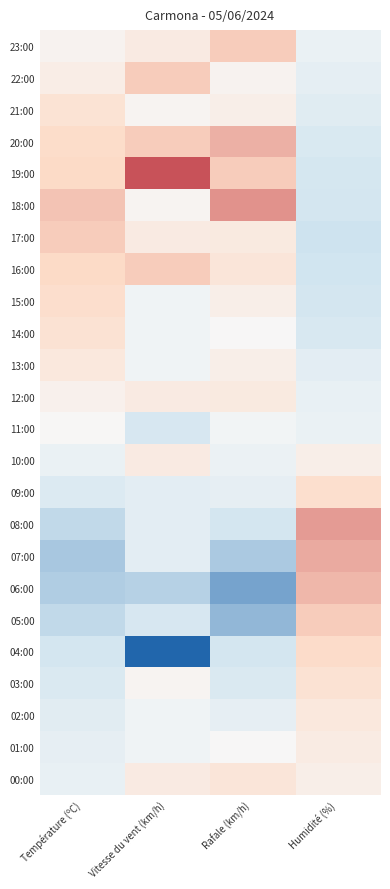

Between Rafale (km/h) and Température (ºC), which is larger?

Rafale (km/h)